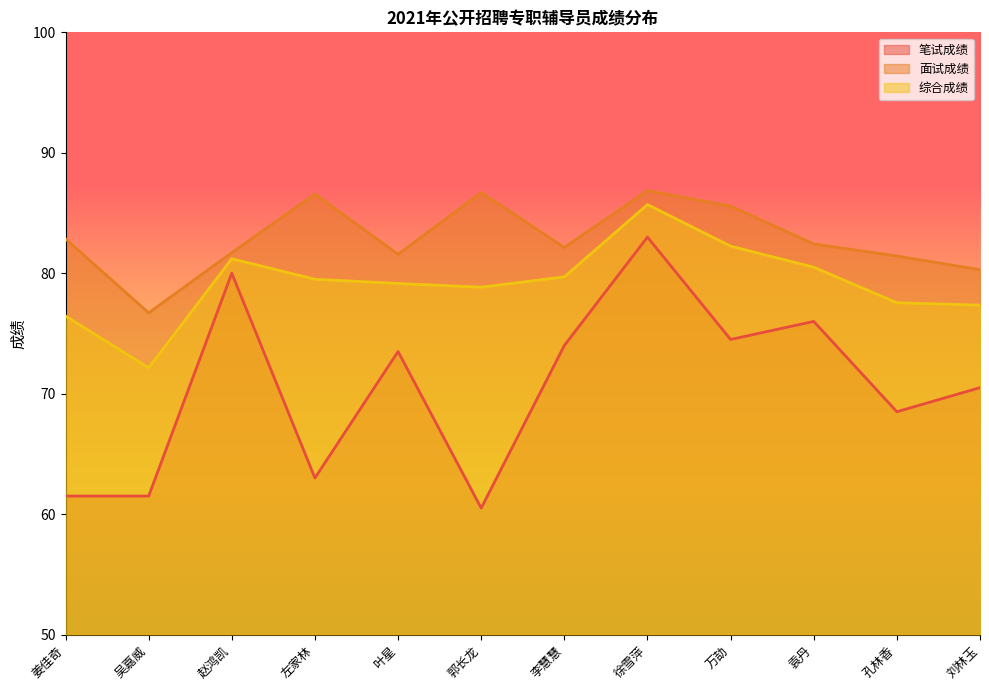

Which series changed the most between 徐雪萍 and 孔林香?

笔试成绩